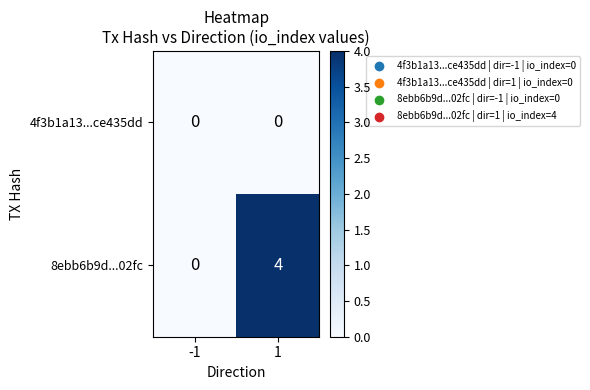

Is it true that 8ebb6b9d...02fc equals 2 at -1?

False